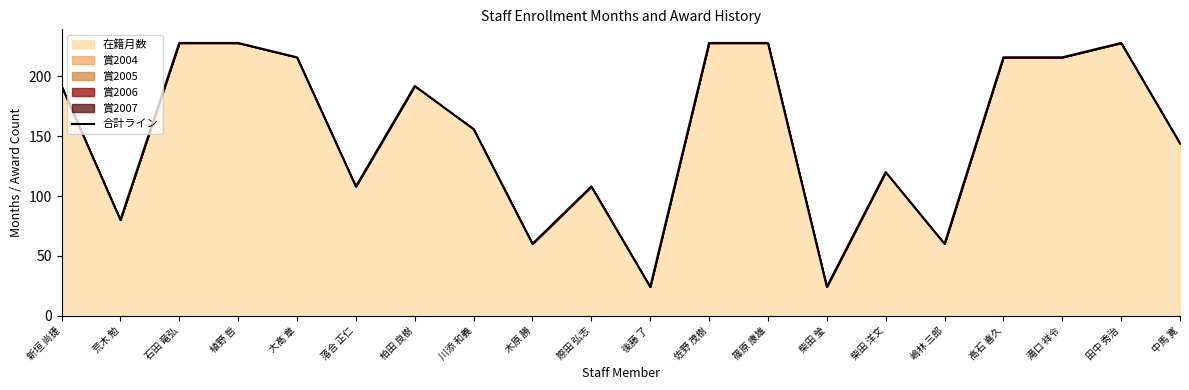

Which category has the lowest value across all series?

後藤 了